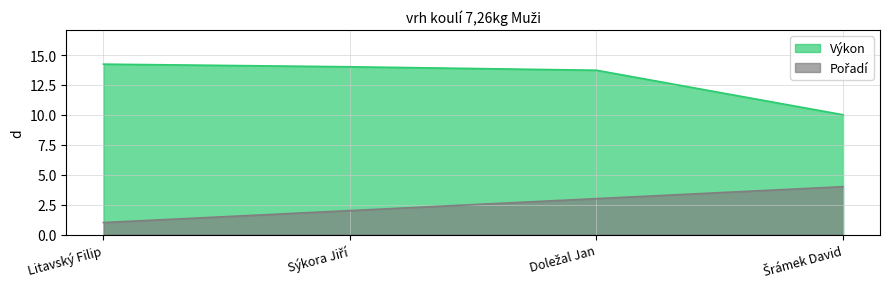

What value does the Výkon series have at Šrámek David?

10.0